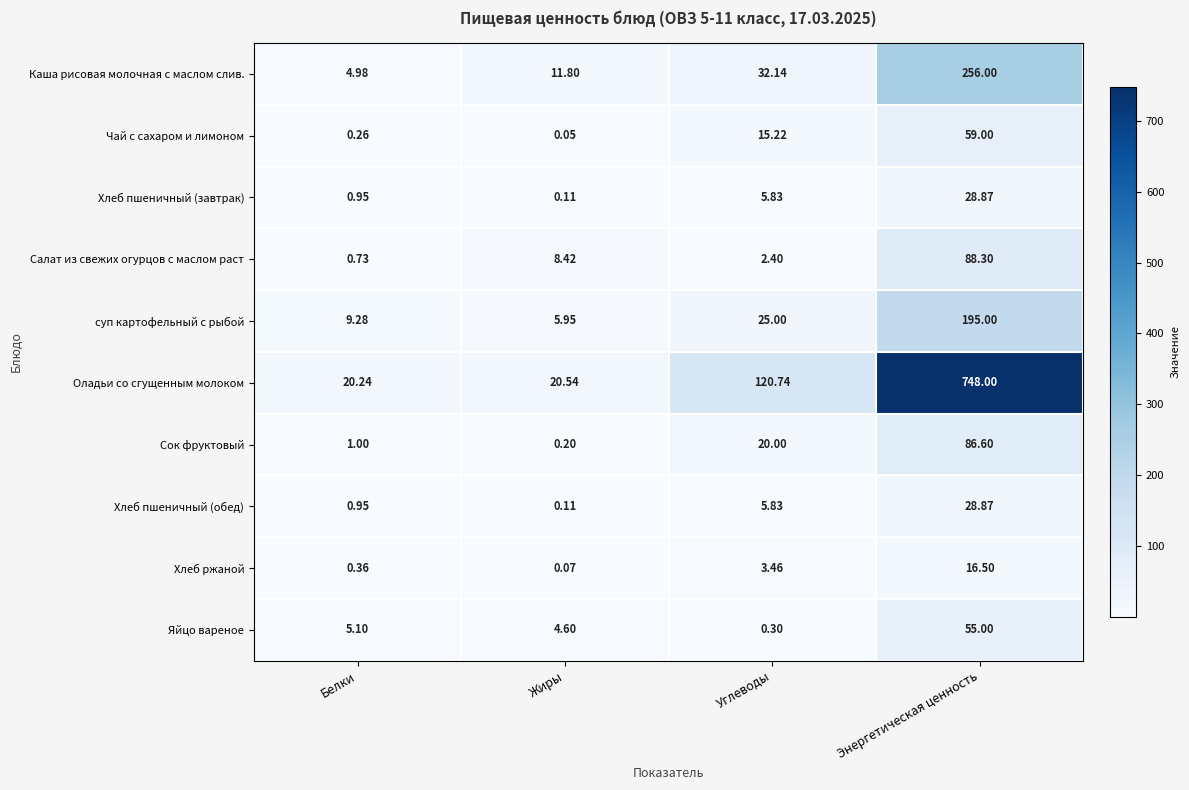

List the labels in order of Хлеб пшеничный (обед) value, smallest first.

Жиры, Белки, Углеводы, Энергетическая ценность